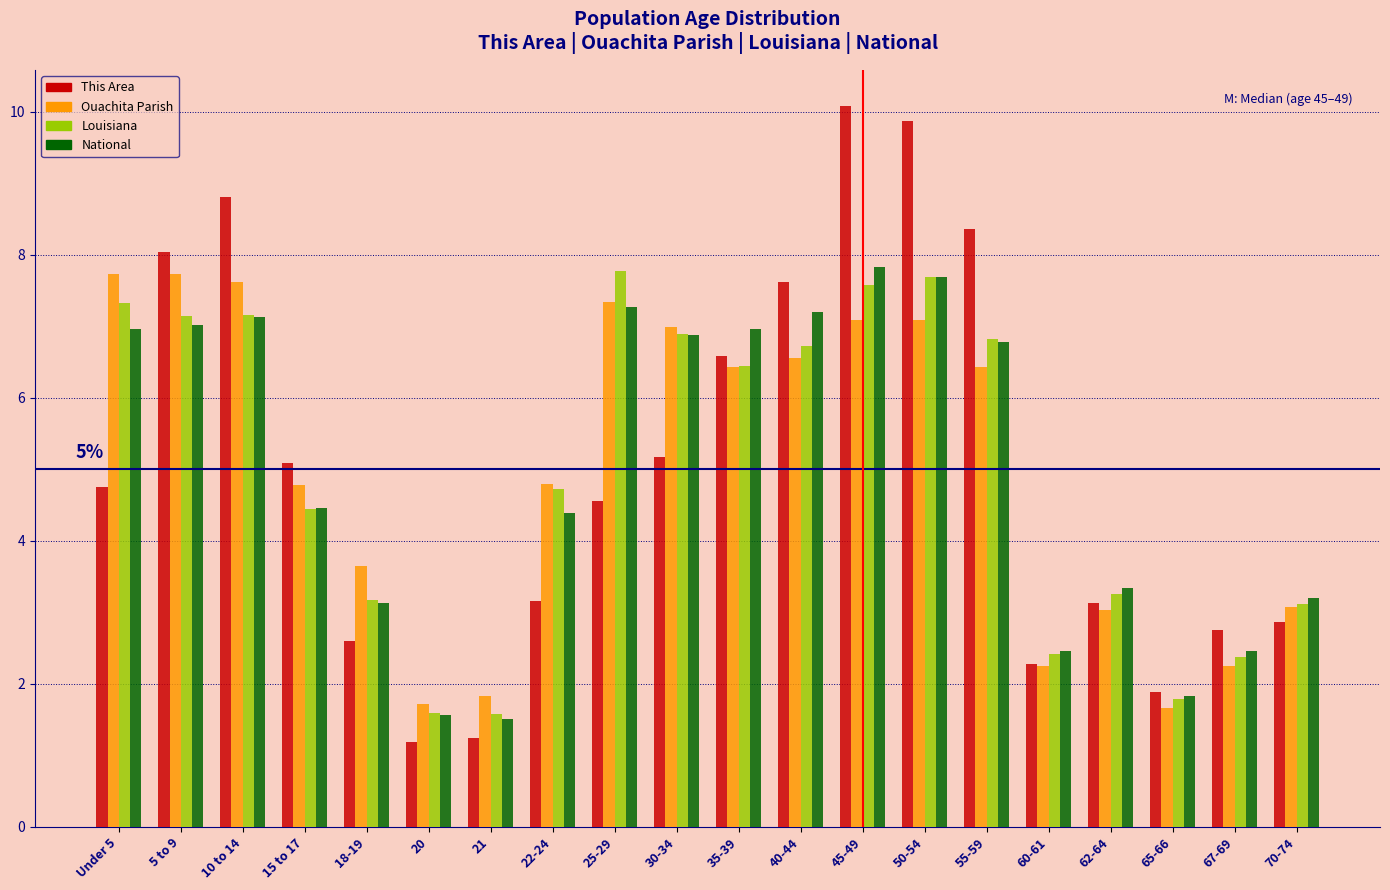

What is the average value of the Ouachita Parish series?

5.0